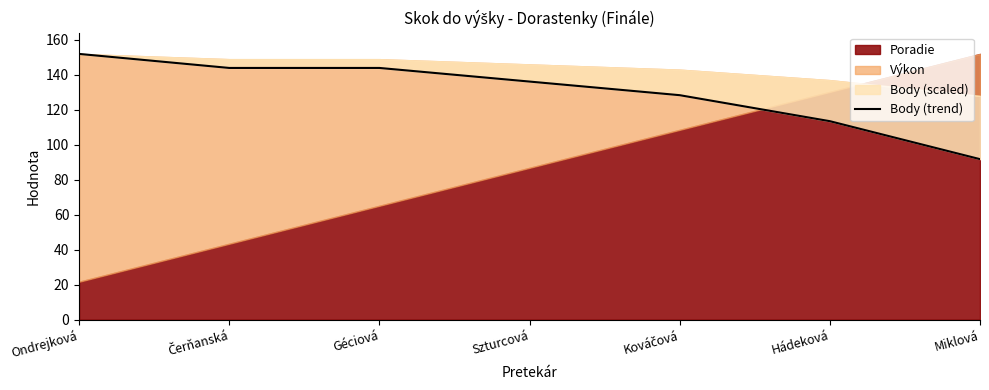

What is the label of the 1st point from the right?

Miklová